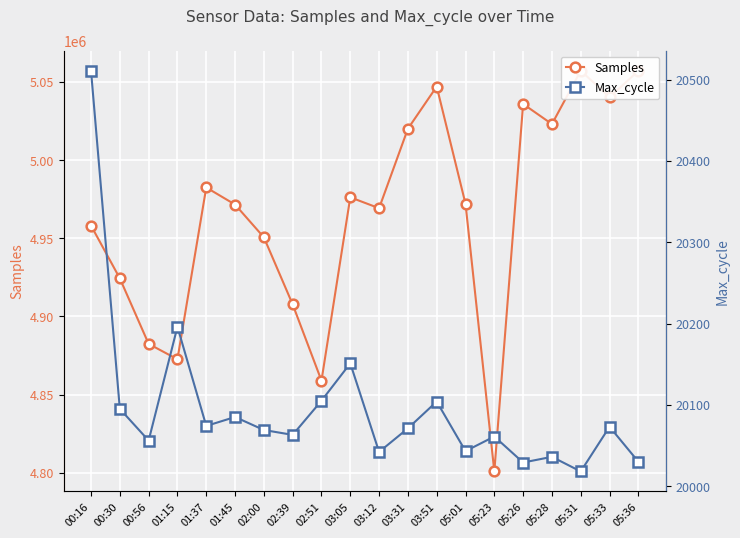

At which label does Samples reach its peak?

05:31